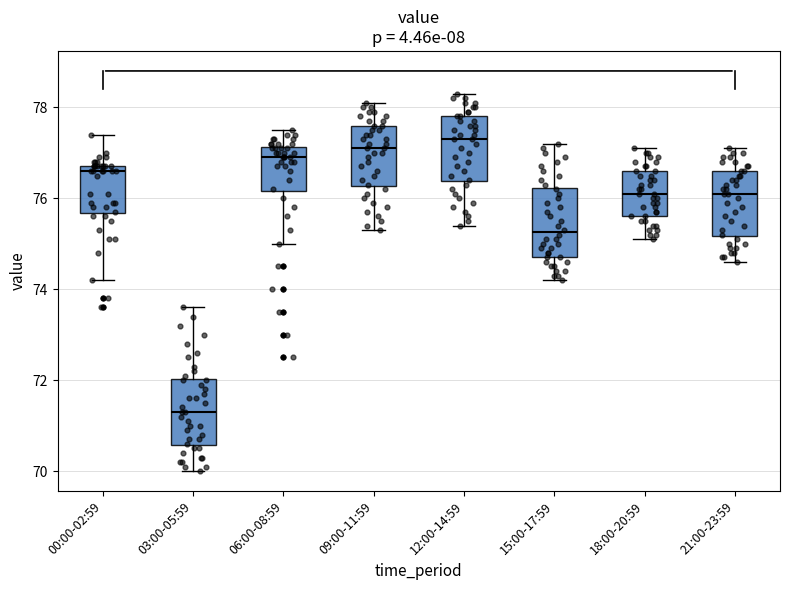

Where does the median line of the box for 00:00-02:59 sit on the y-axis? The values are not printed on the chart, so give them approximately, as read against the axis.

76.6